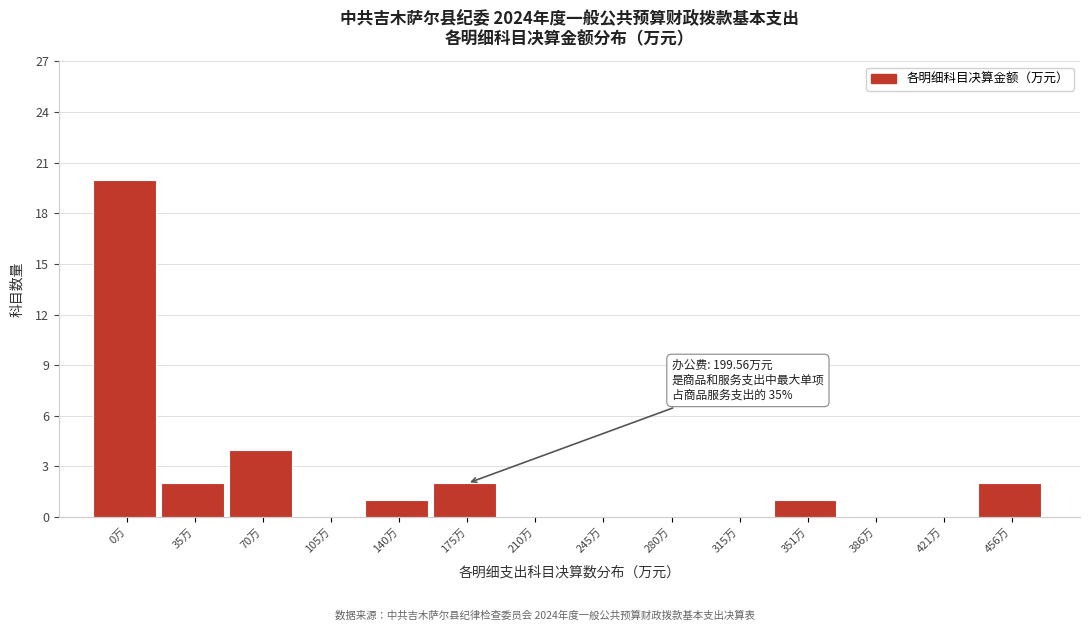

Reading left to right, transcribe all the data shown in this chart.

0万=20	35万=2	70万=4	105万=0	140万=1	175万=2	210万=0	245万=0	280万=0	315万=0	351万=1	386万=0	421万=0	456万=2